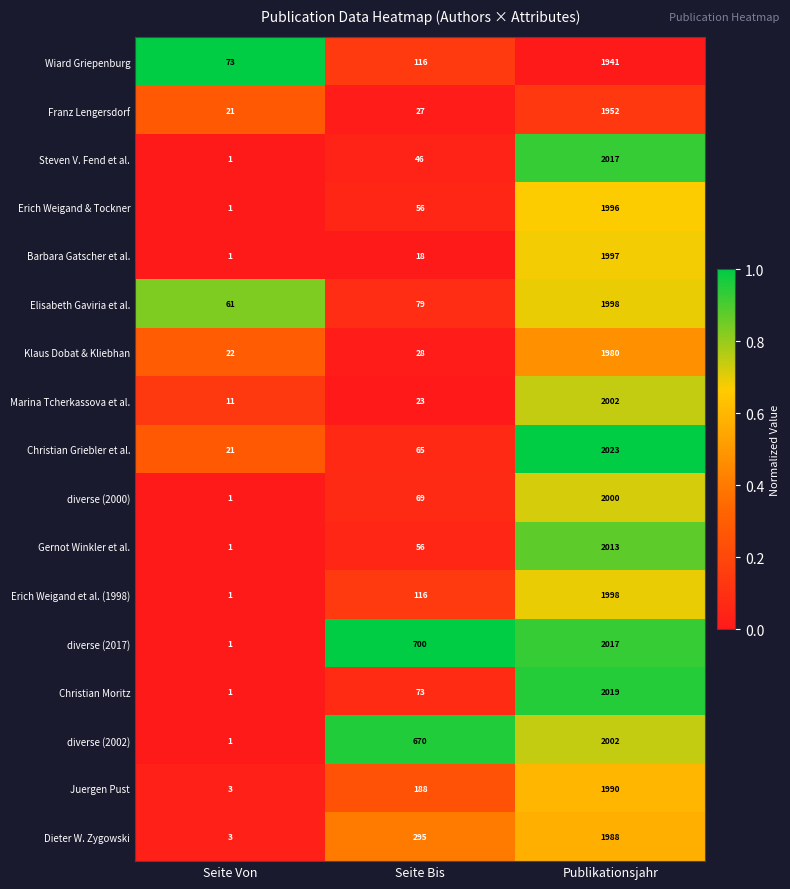

Is it true that Wiard Griepenburg equals 118 at Seite Von?

False